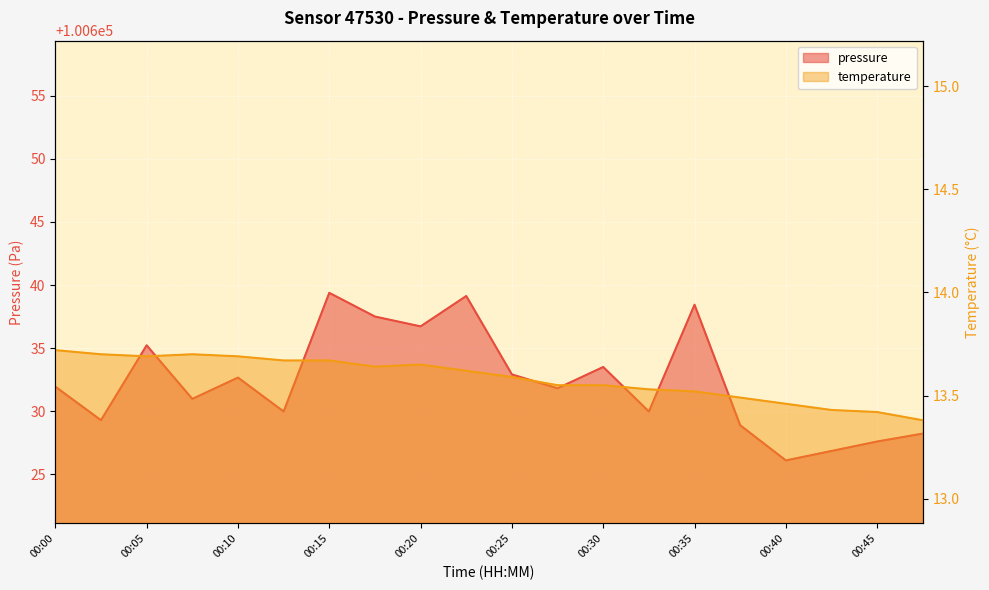

At which category does the chart reach its minimum across all series?

00:47